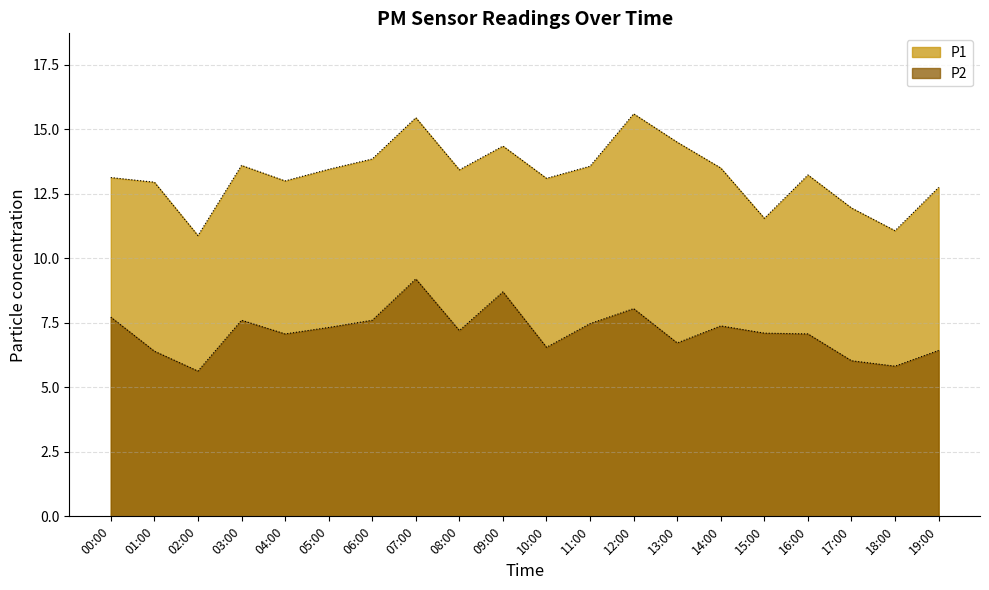

What is the sum of the P1 values at 07:00 and 06:00?

29.3